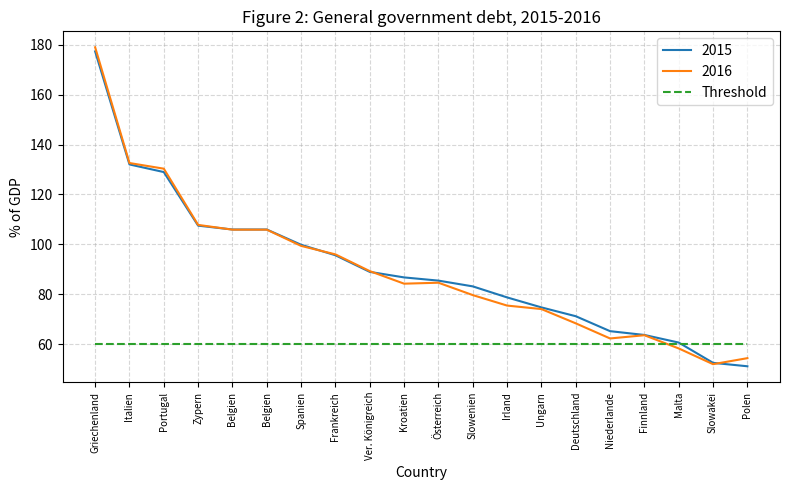

How many categories are shown in the chart?

20